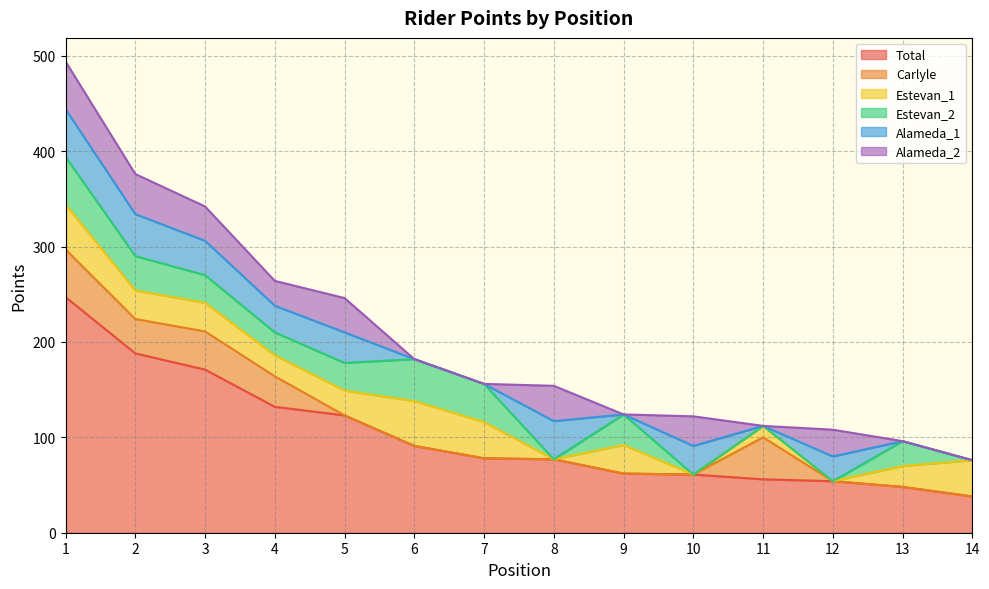

After their last crossing, which series has the higher values: Alameda_2 or Estevan_1?

Estevan_1